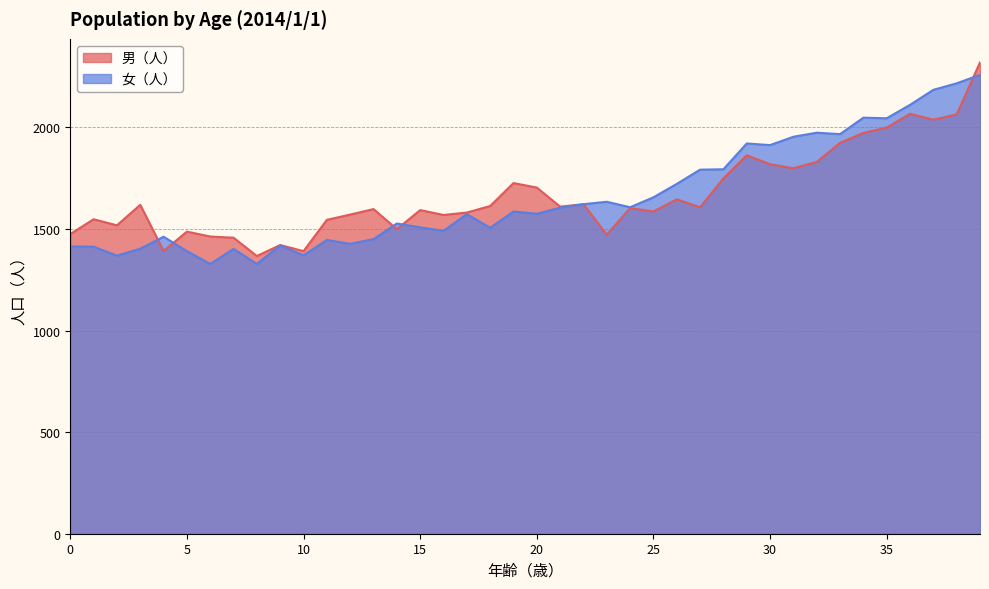

What is the difference between the second highest and second lowest values in the 男（人） series?

676